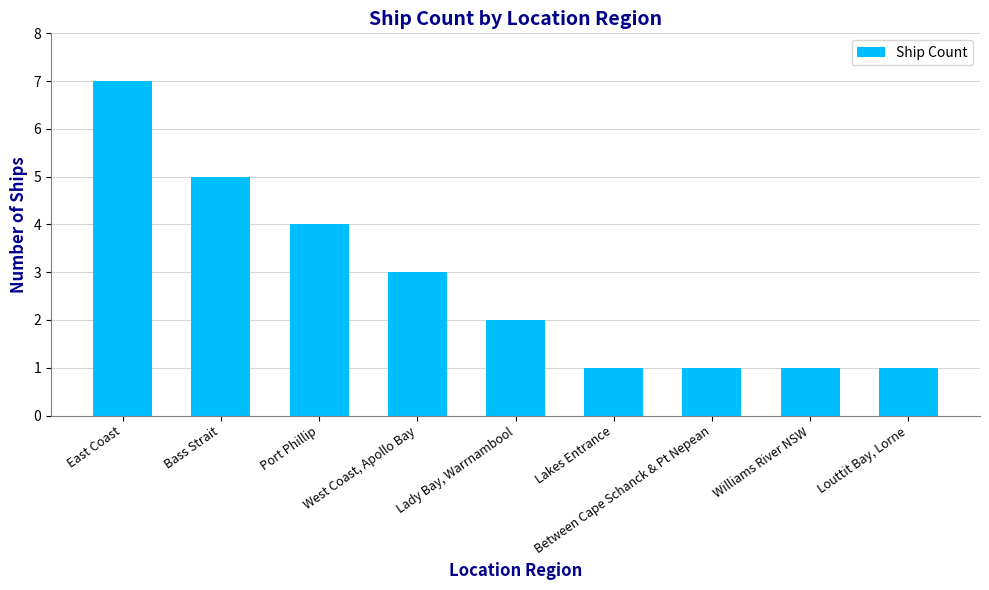

What is the change in value from Port Phillip to Between Cape Schanck & Pt Nepean?

-3